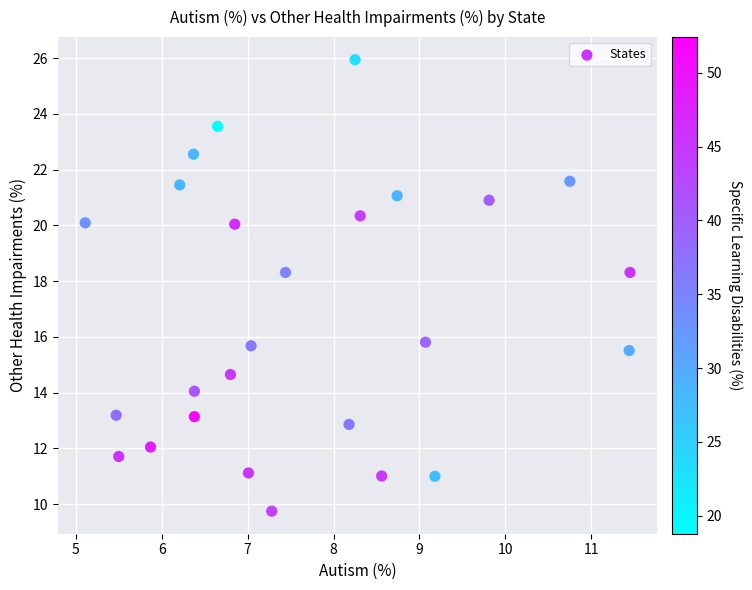

What is the range of X values (max minus min)?

6.3